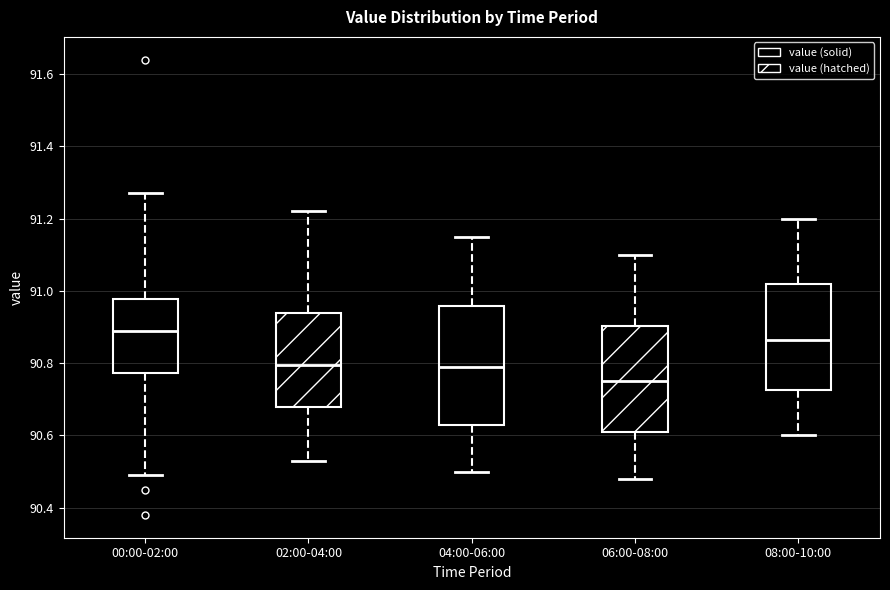

Where does the lower whisker of the box for 08:00-10:00 end on the y-axis? The values are not printed on the chart, so give them approximately, as read against the axis.

90.60